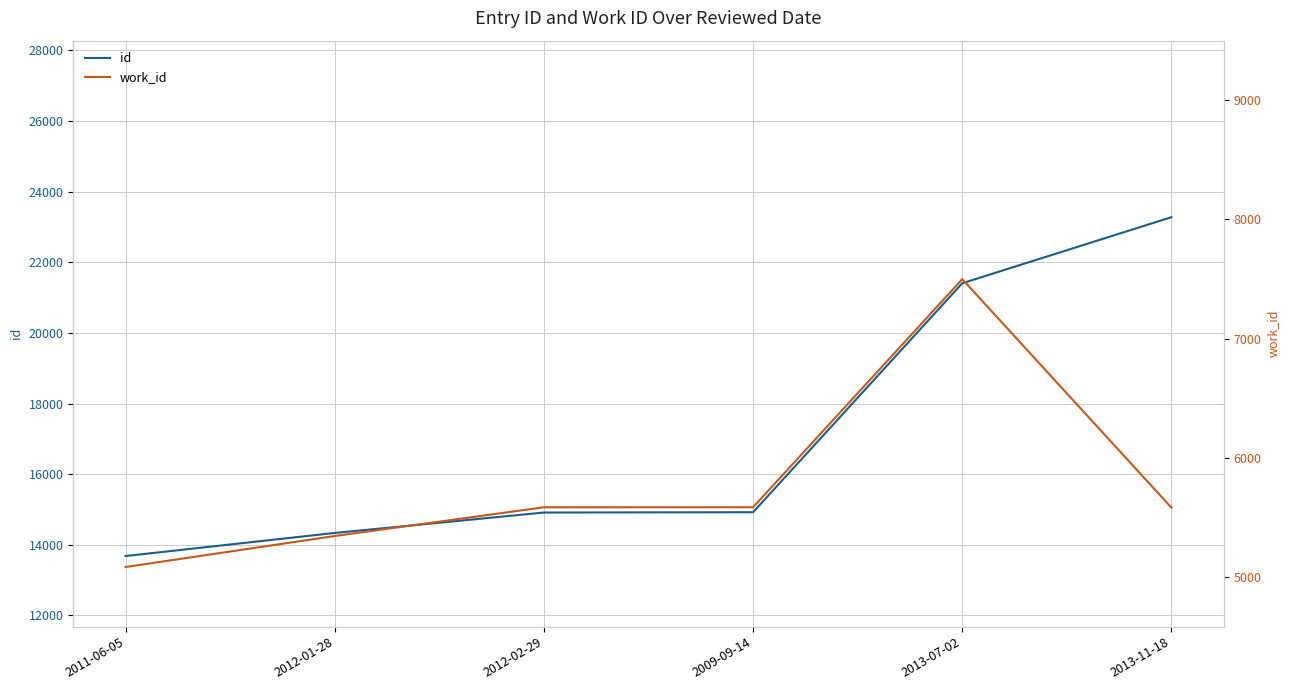

Where does the work_id series first go above 5586?

2013-07-02